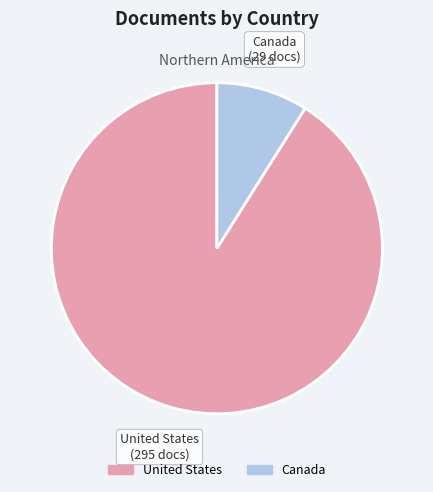

What is the ratio of the value at United States to the value at Canada?

10.2